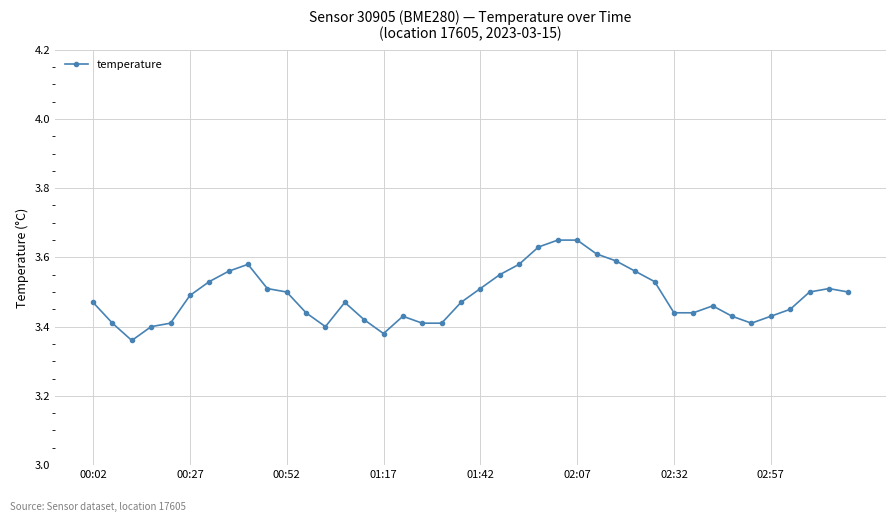

Count the values in the range 3 to 4.

40